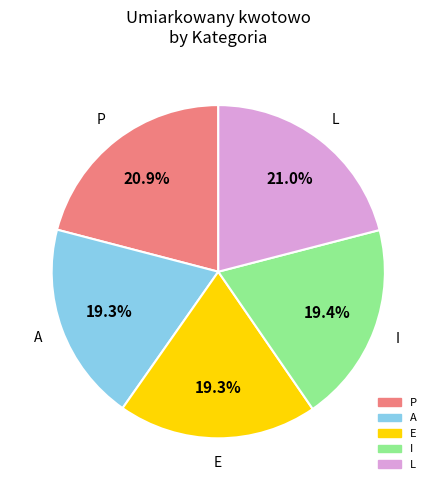

To the nearest percent, what portion does P represent?

21%